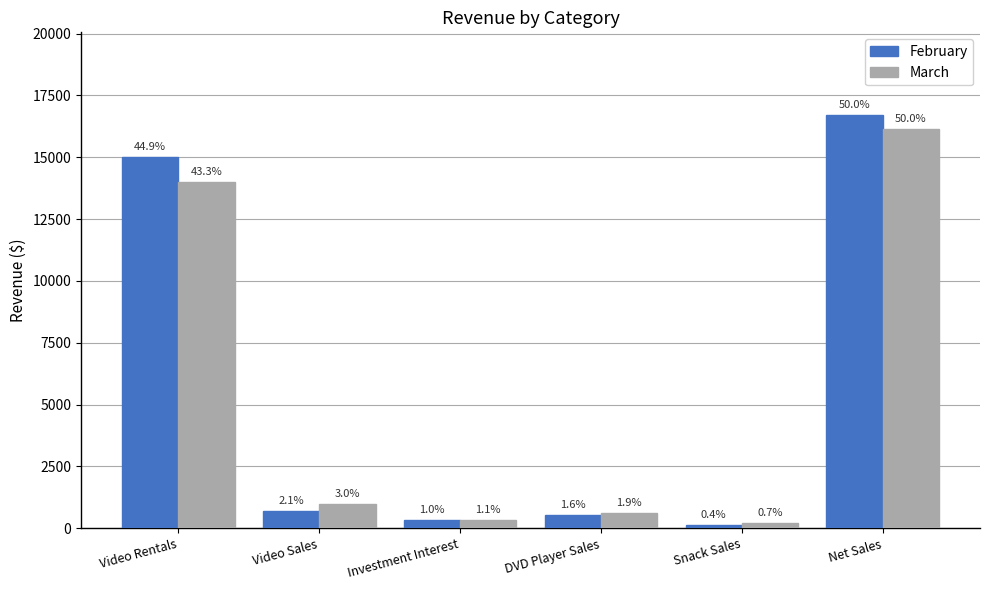

What position from the left is Net Sales?

6